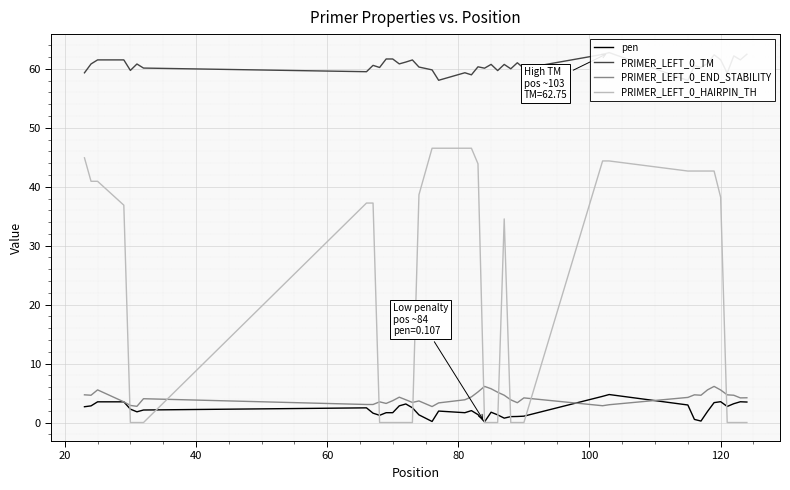

True or false: PRIMER_LEFT_0_END_STABILITY and PRIMER_LEFT_0_HAIRPIN_TH cross at least once.

True